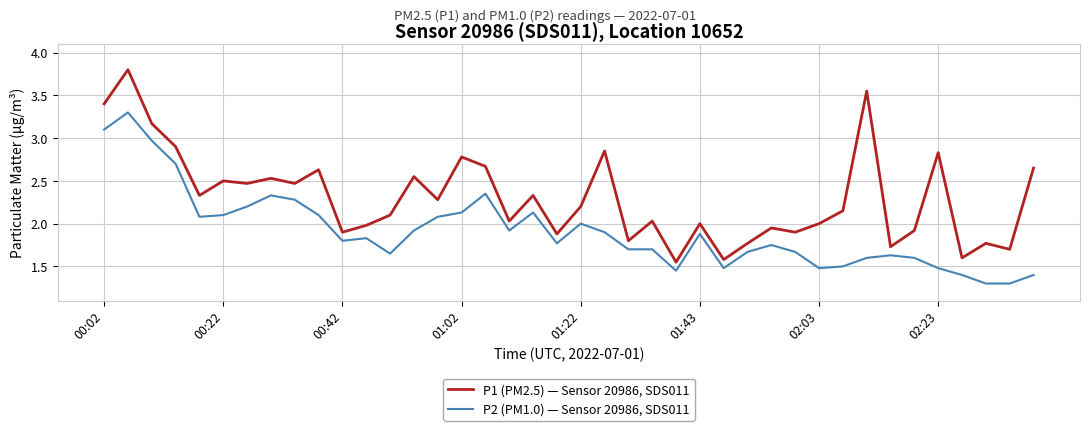

Rank the series by their average value, from highest to lowest.

P1 (PM2.5) — Sensor 20986, SDS011, P2 (PM1.0) — Sensor 20986, SDS011